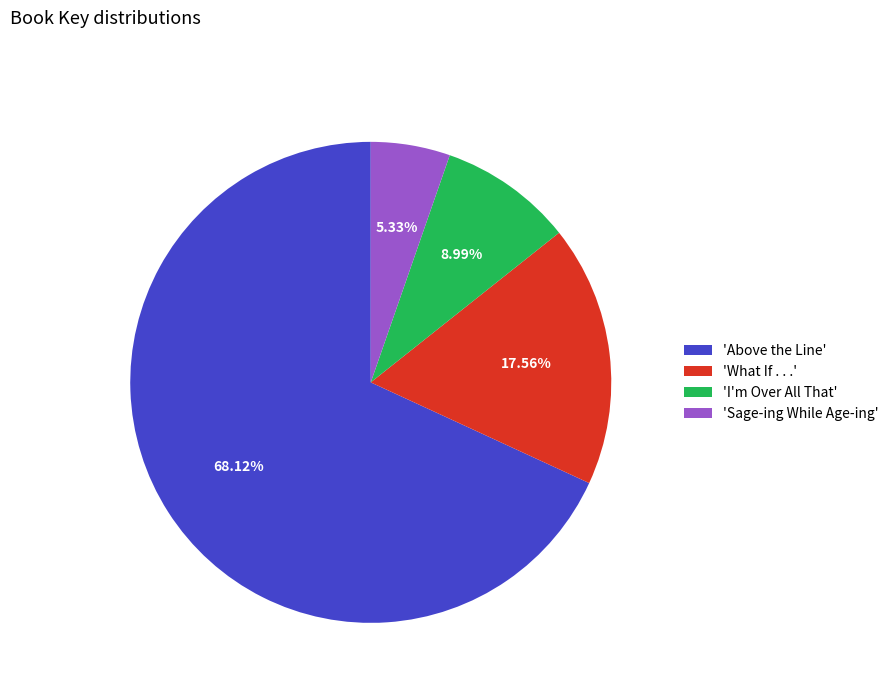

Does 'Above the Line' represent more than half of the total?

Yes